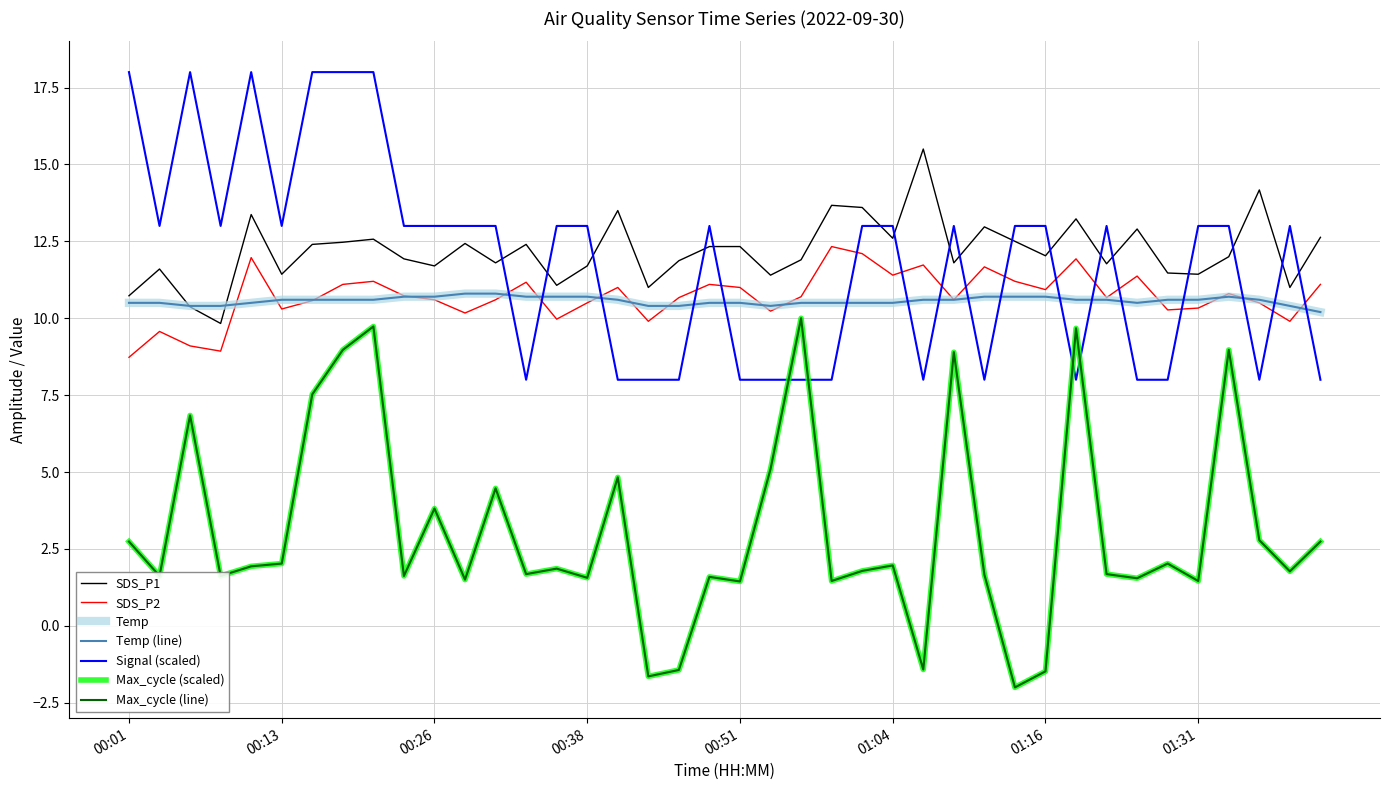

Is this an area chart (filled region under the line)?

No